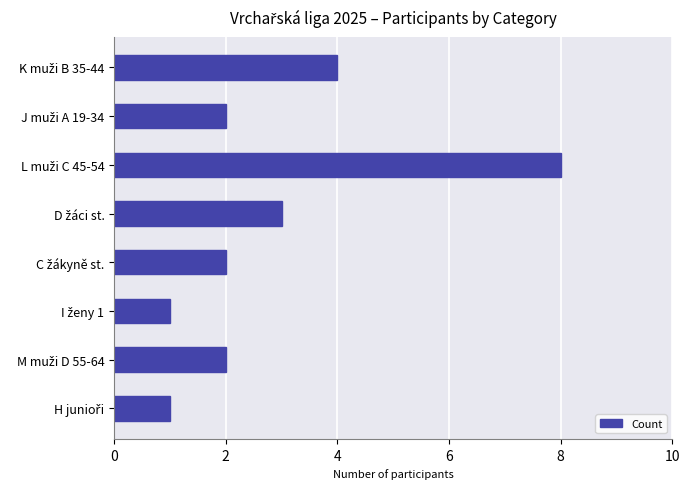

What is the value of the 5th bar from the top?

2